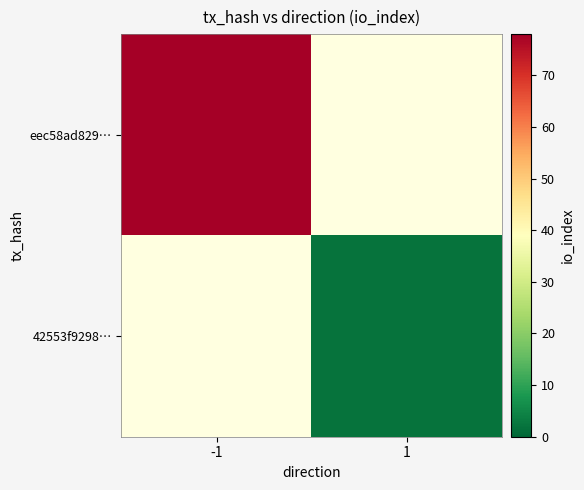

The value of 42553f9298… at 1 is 2.0. True or false?

True